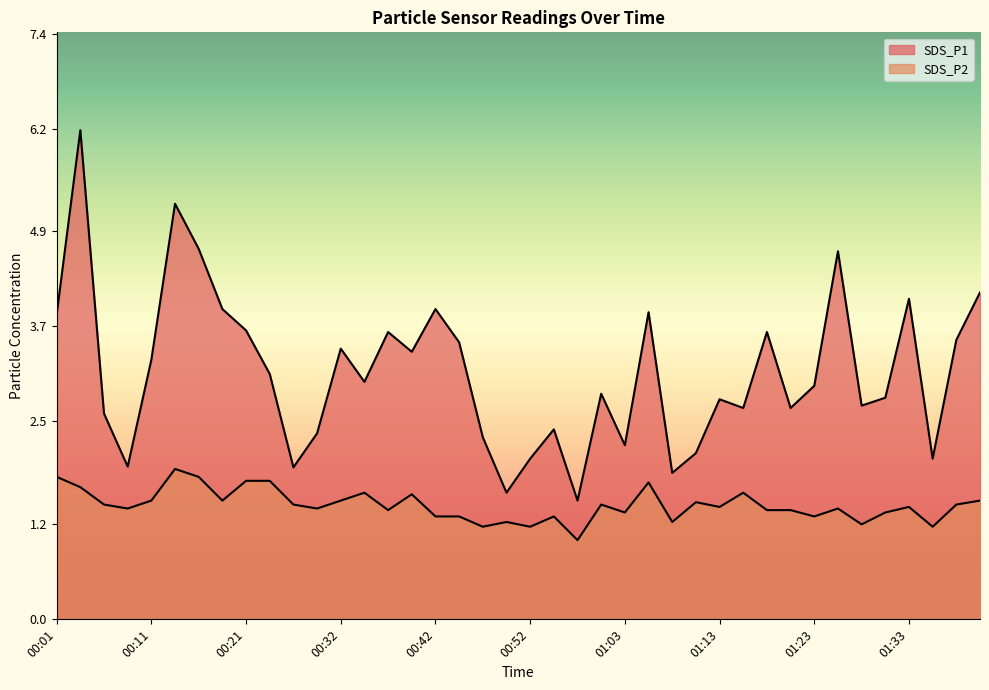

At which category is the sum across all series the highest?

00:03